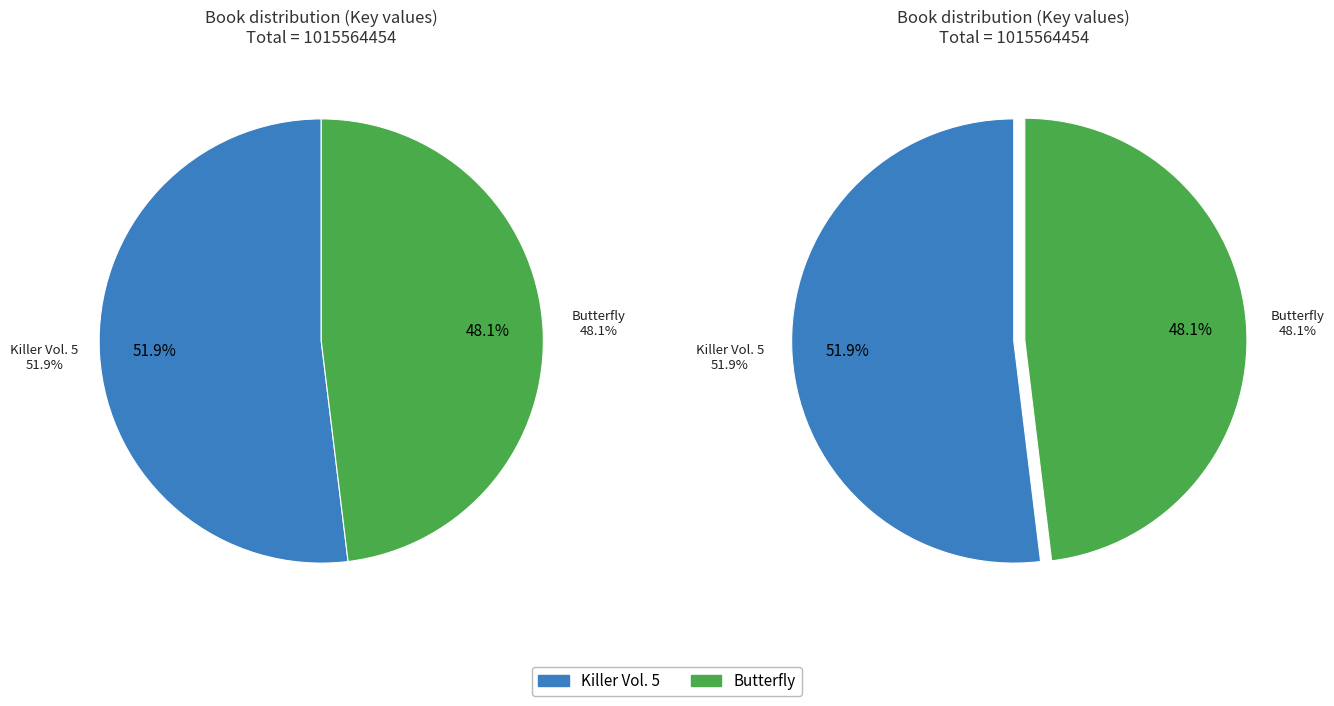

Which slice is the largest?

Killer Vol. 5